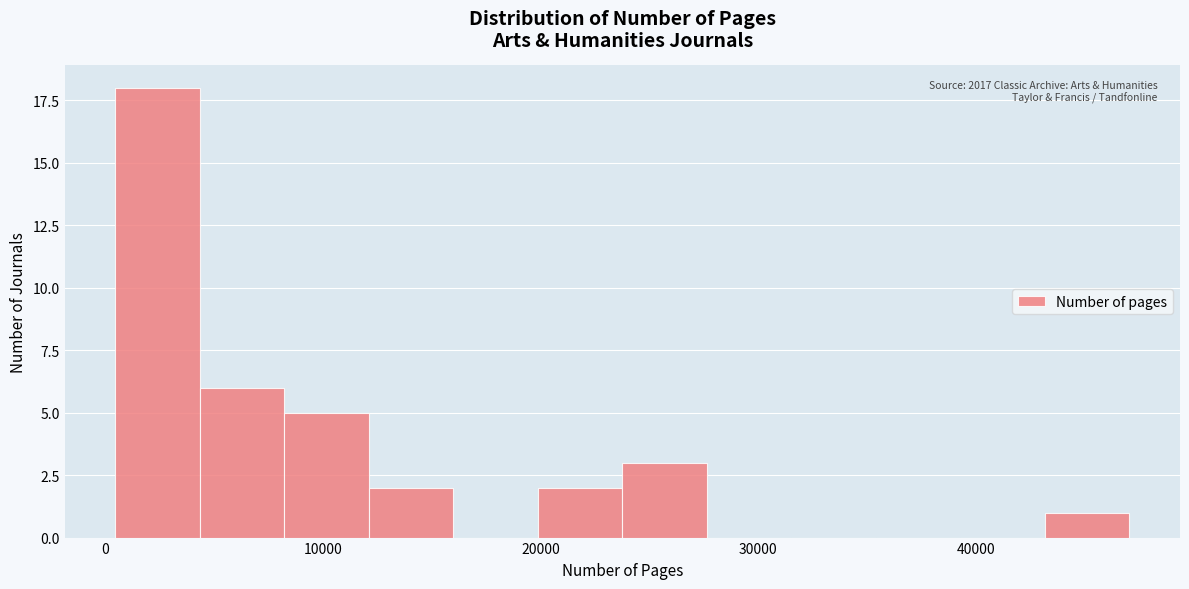

Around what value on the x-axis is the tallest bar? Give the approximate position of its centre, as read against the axis.

2000